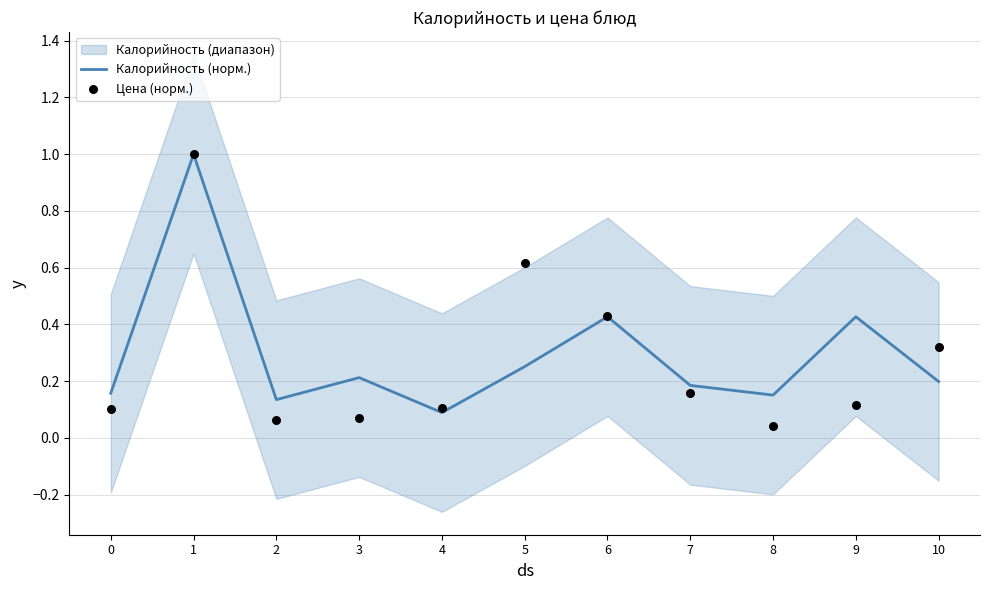

At which label does Калорийность (норм.) reach its minimum?

4